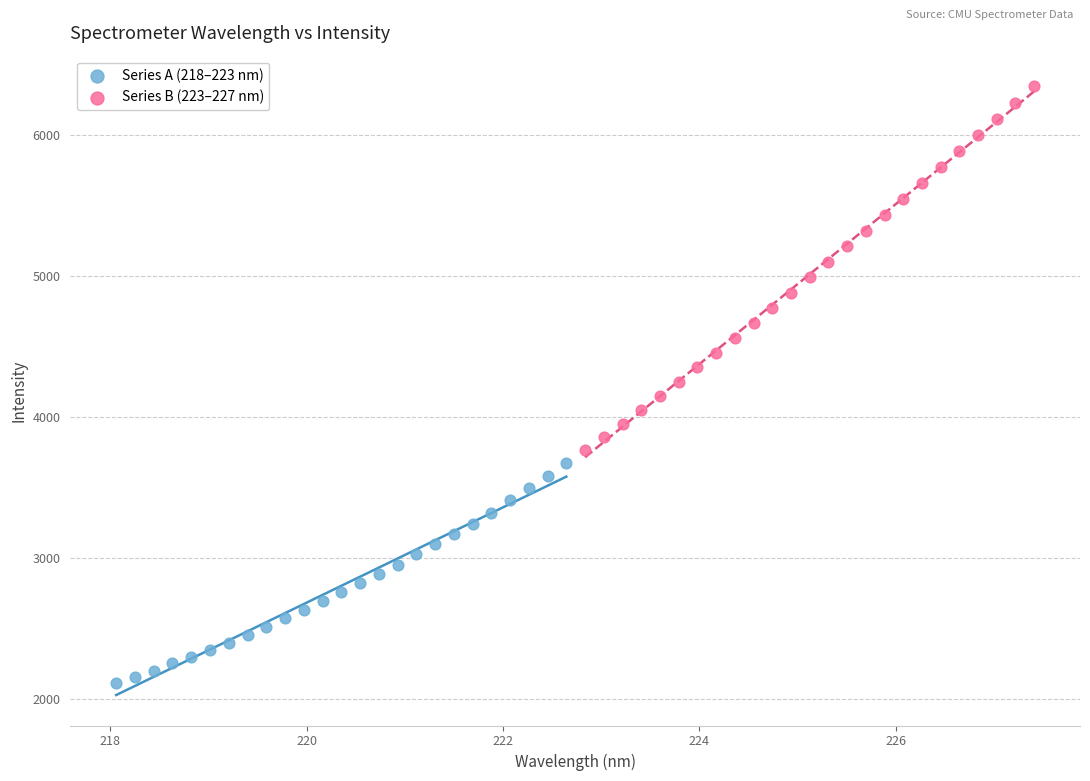

Which series has the widest spread of Y values?

Series B (223–227 nm)